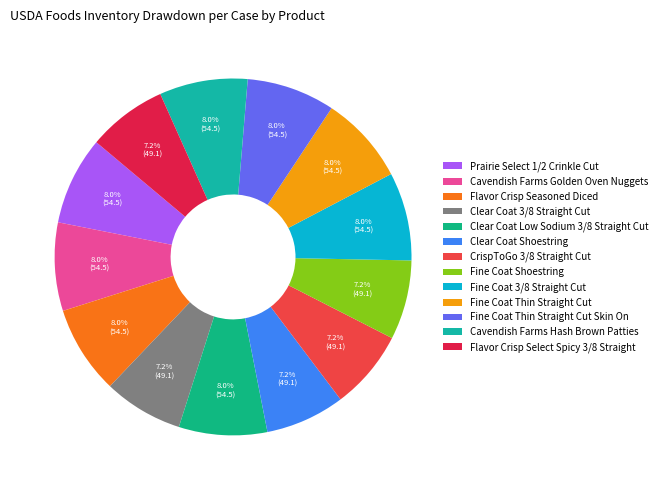

How many segments does this pie chart have?

13